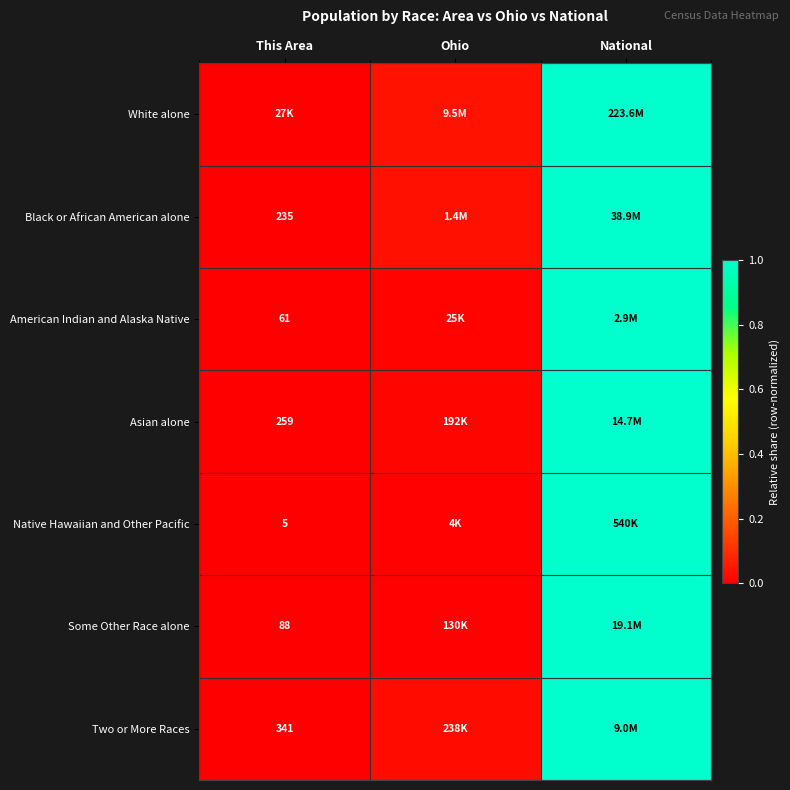

Where is Black or African American alone nearest to the value 0?

This Area